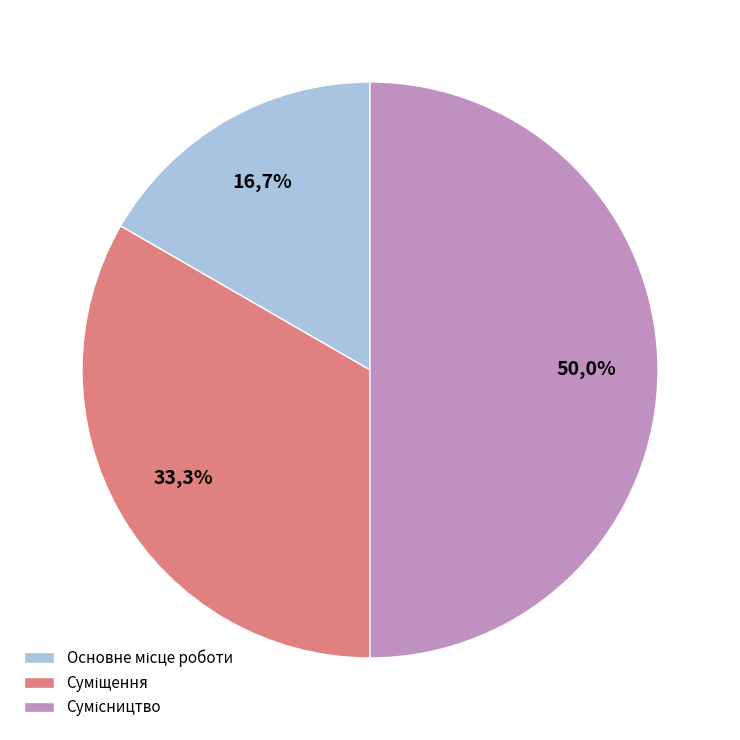

How much of the chart is everything except Суміщення?

66.7%